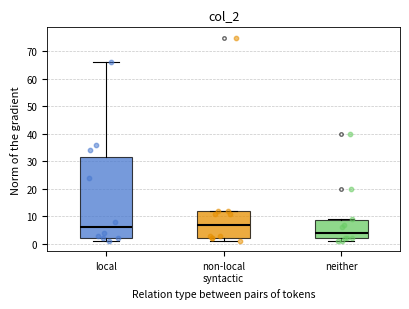

Reading left to right, read every box against the y-axis: the position of its median line, the range the box covers, and the ends of its whiskers. The values are not printed on the chart, so give them approximately, as read against the axis.

local: median 6, box 2 to 32, whiskers 1 to 66
non-local syntactic: median 7, box 2 to 12, whiskers 1 to 12
neither: median 4, box 2 to 9, whiskers 1 to 9 (just above the box's upper edge)